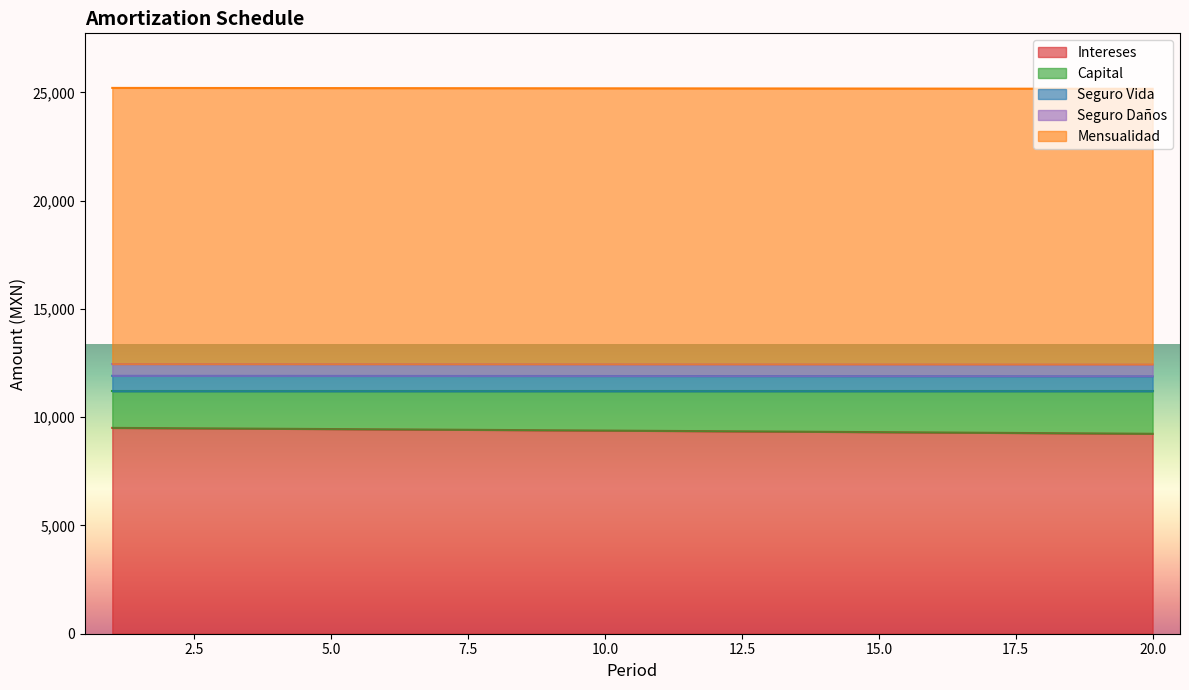

What is the highest value of the Intereses series?

9505.1